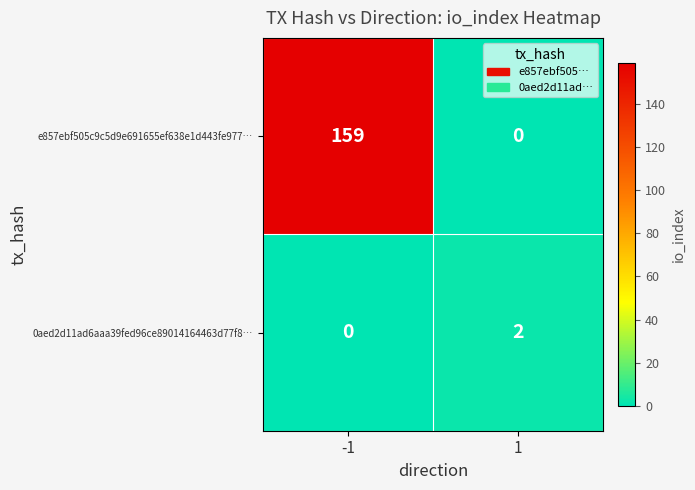

Between -1 and 1, which series saw the biggest shift?

e857ebf505c9c5d9e691655ef638e1d443fe977…